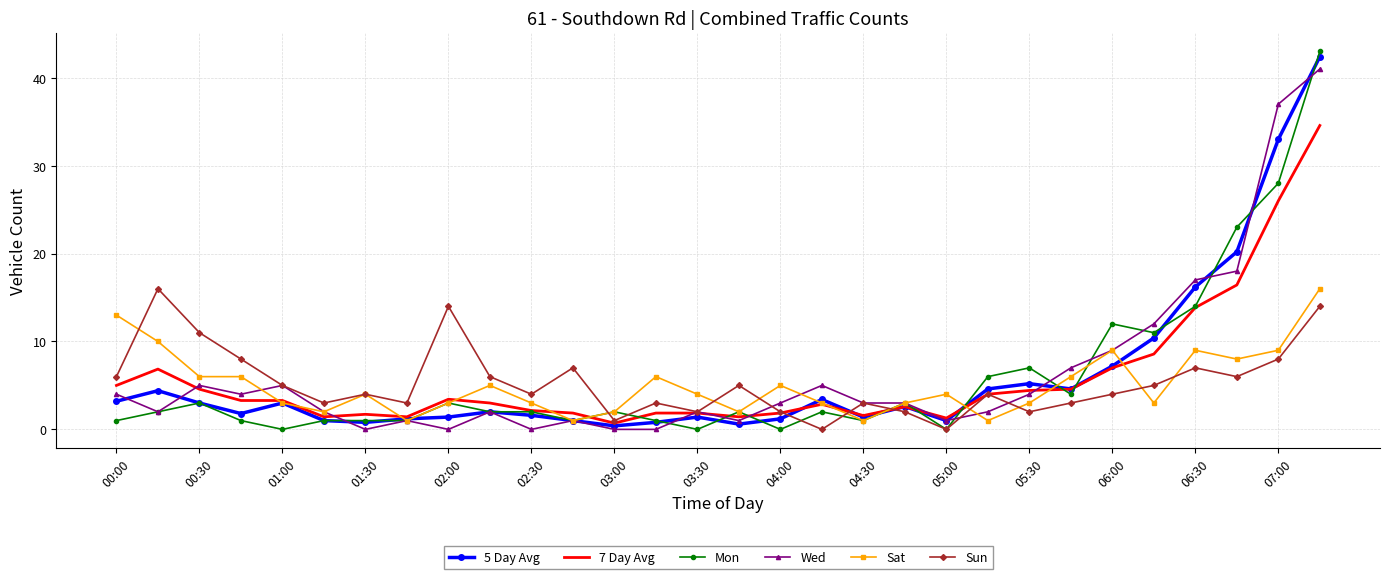

True or false: 7 Day Avg has more than 1 interior local peaks.

True